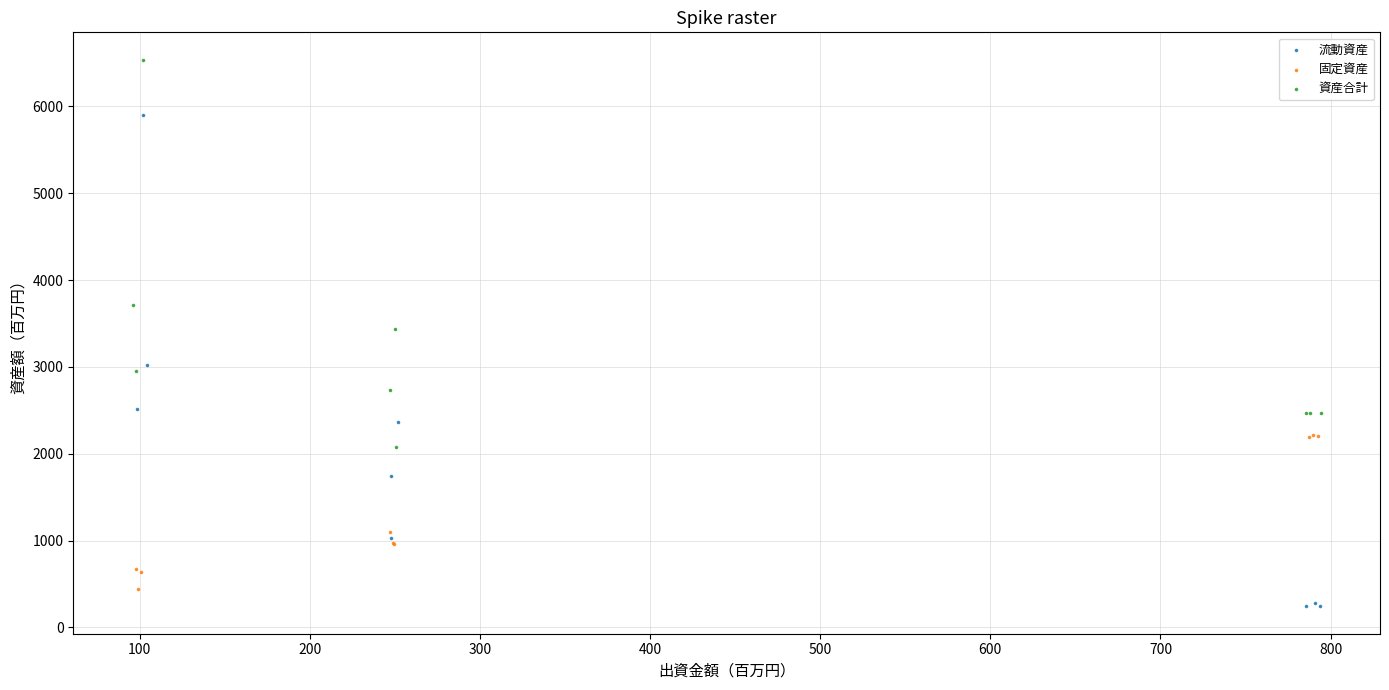

Which series contains the highest Y value?

資産合計